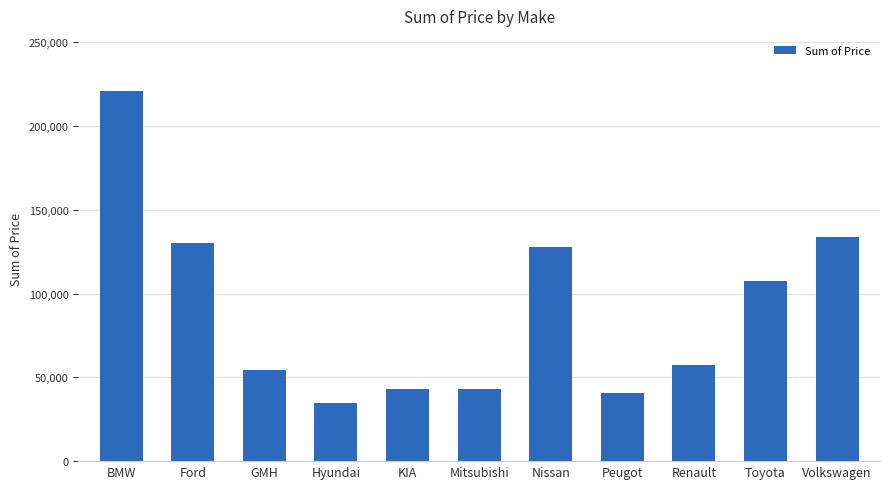

Are the bars horizontal?

No